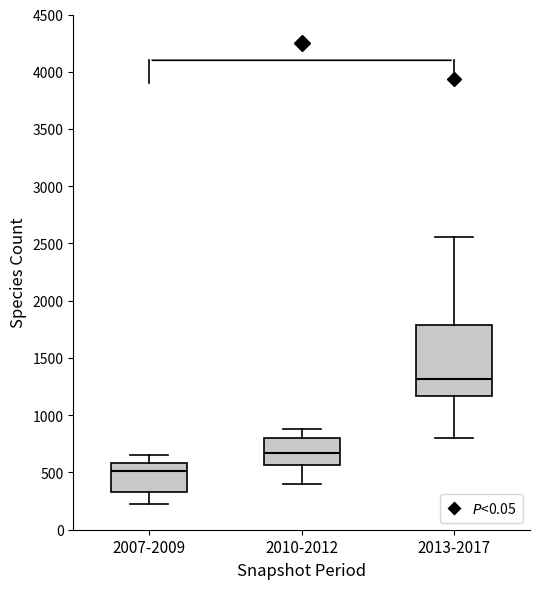

Comparing the boxes themselves (not the whiskers), which one is the tallest?

2013-2017